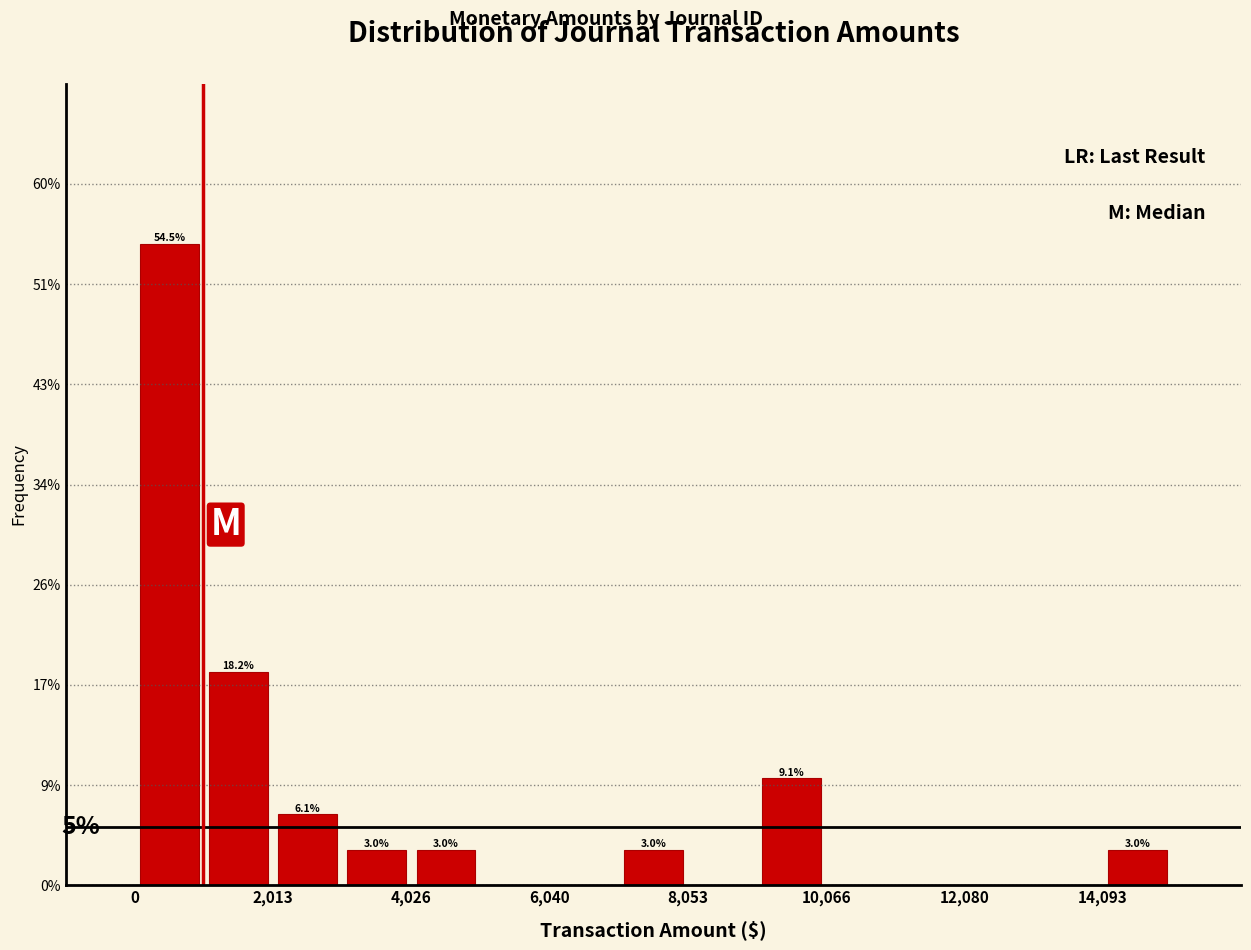

Around what value on the x-axis is the tallest bar? Give the approximate position of its centre, as read against the axis.

500